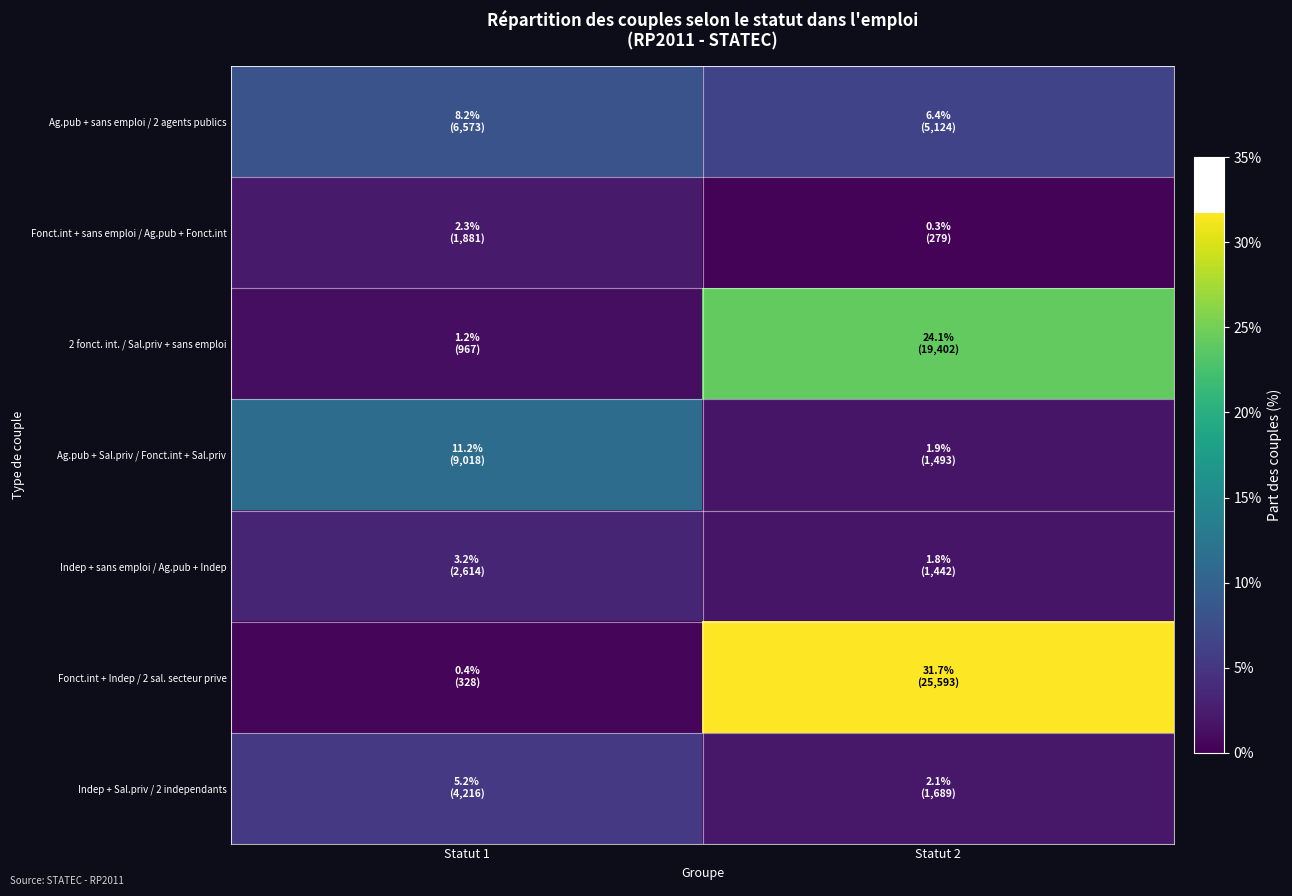

At which category is the sum across all series the highest?

Statut 2